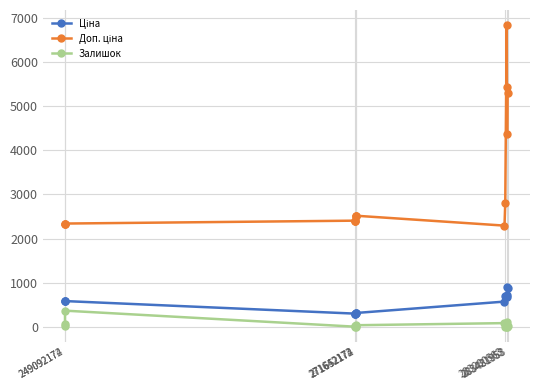

True or false: Залишок has more than 1 interior local peaks.

True